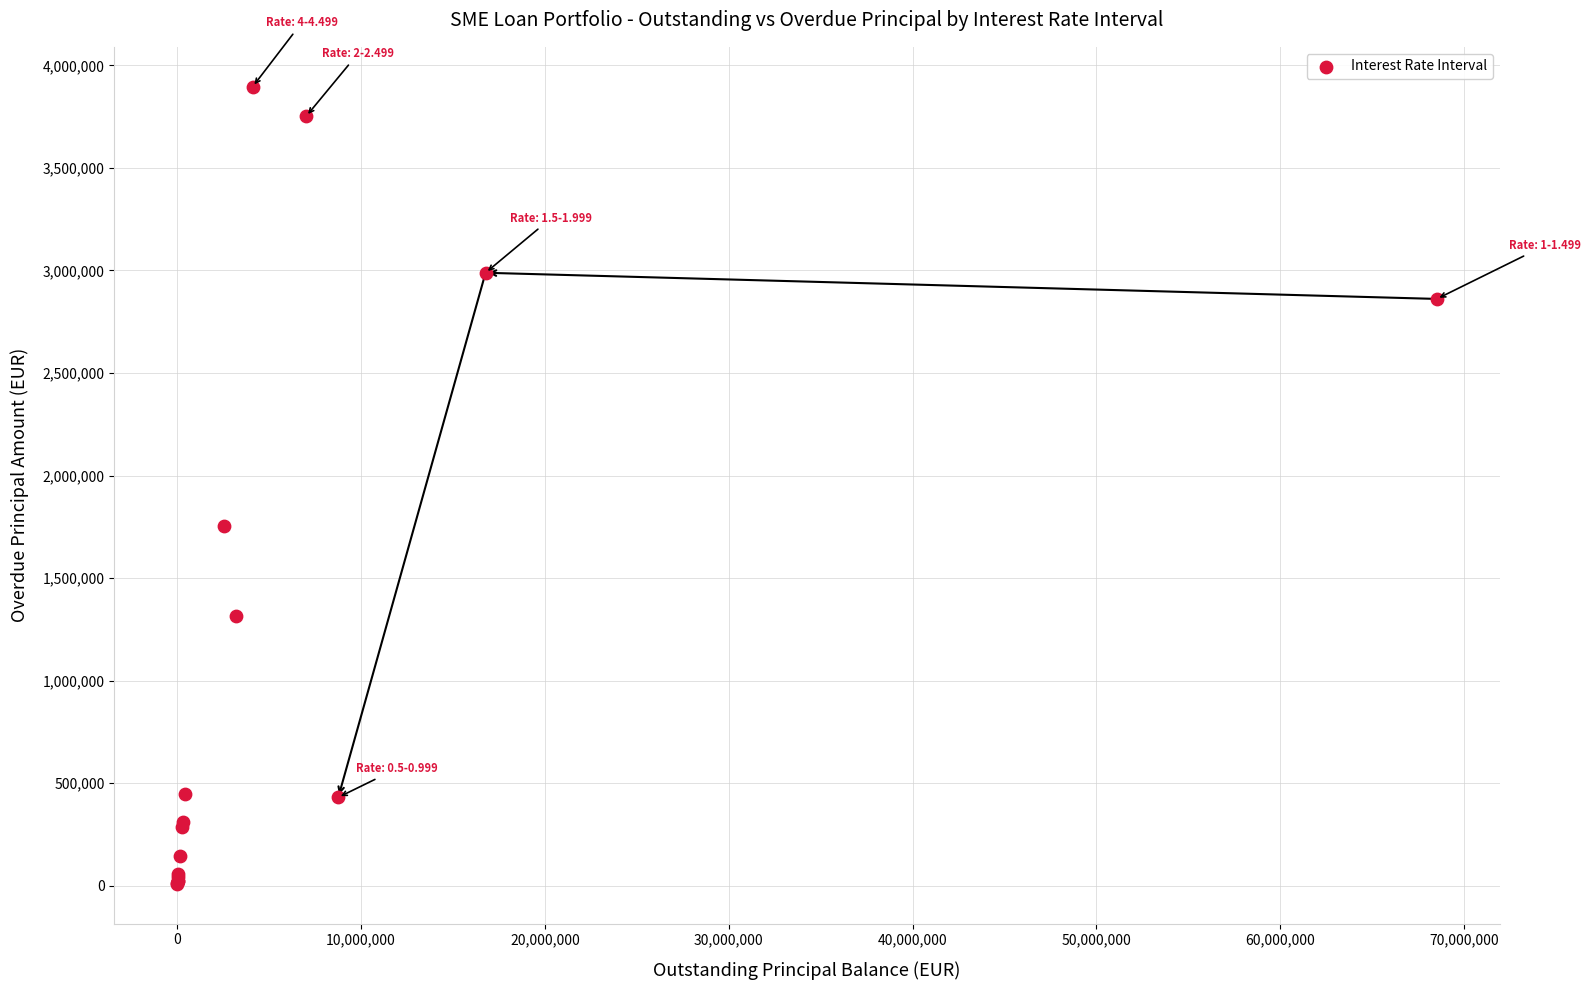

What Y value in the scatter plot is closest to 1952470?

1754220.7